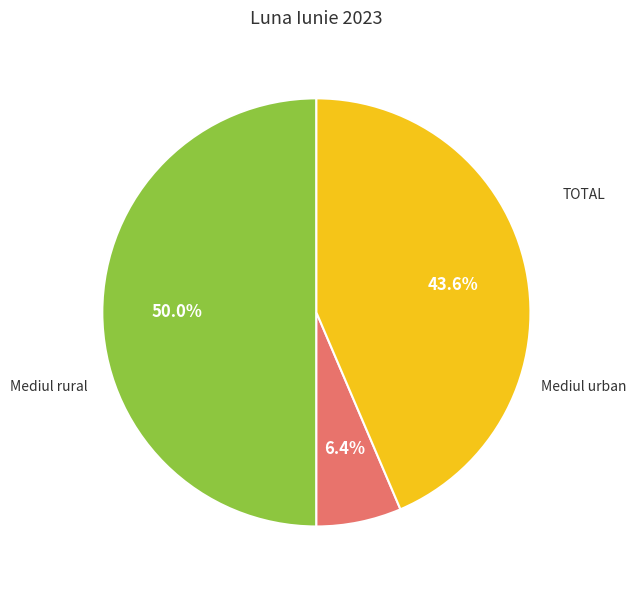

Count the number of slices in the pie.

3